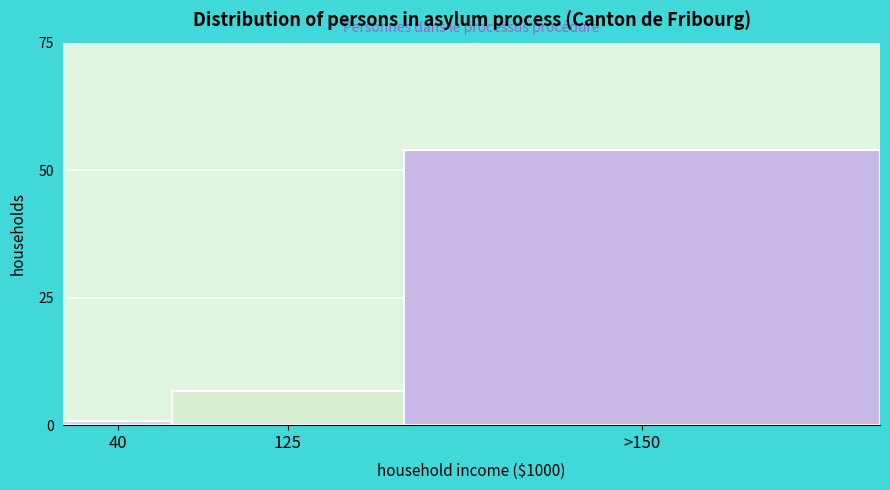

Reading right to left, what are all the values shown in this chart?

>150=54.0	125=6.6	40=0.8